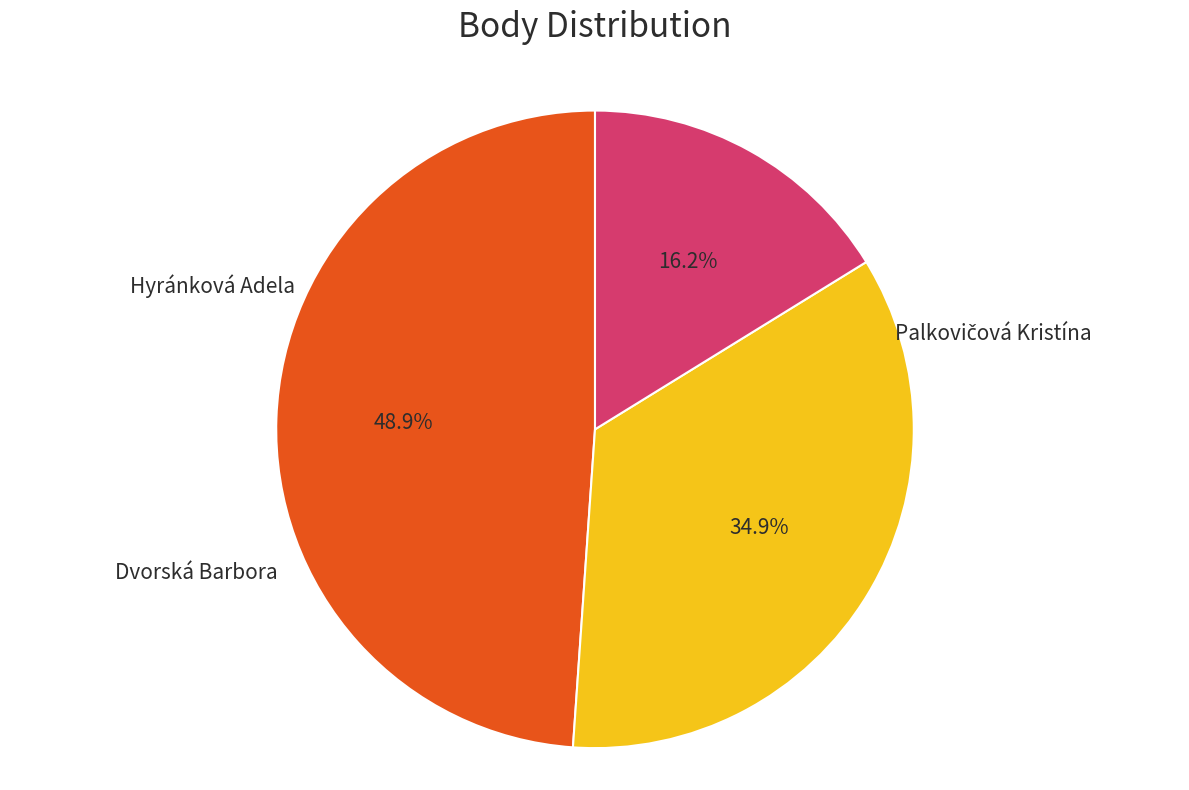

Is there a majority slice in this chart?

No